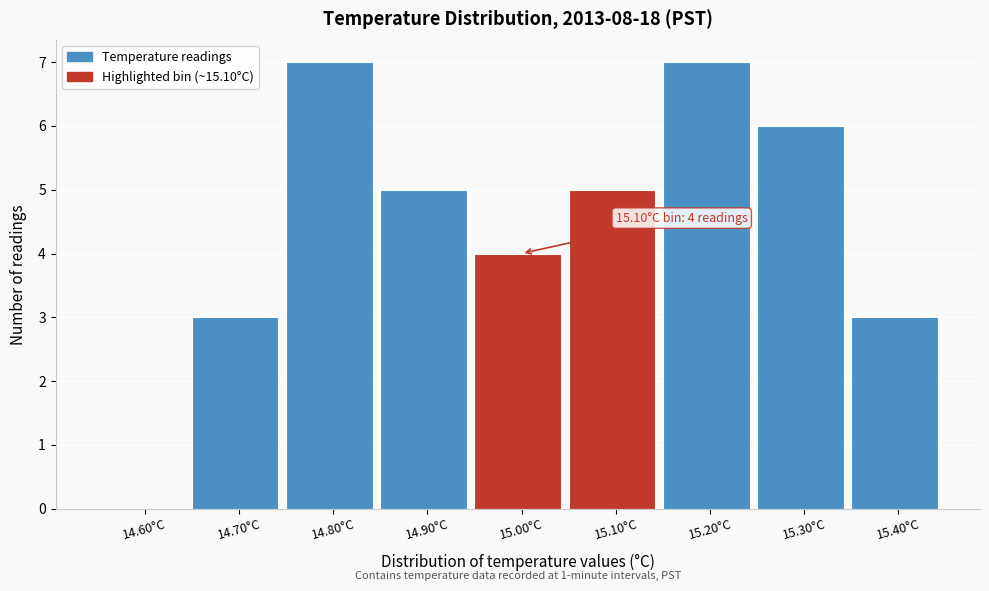

Reading right to left, what are all the values shown in this chart?

15.40°C=3	15.30°C=6	15.20°C=7	15.10°C=5	15.00°C=4	14.90°C=5	14.80°C=7	14.70°C=3	14.60°C=0